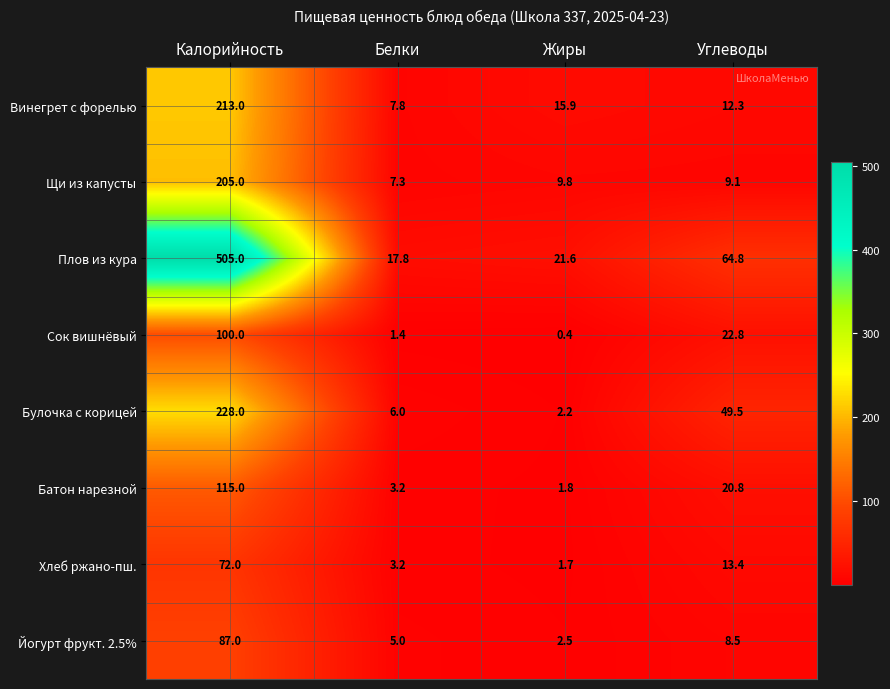

What value does the Хлеб ржано-пш. series have at Калорийность?

72.0